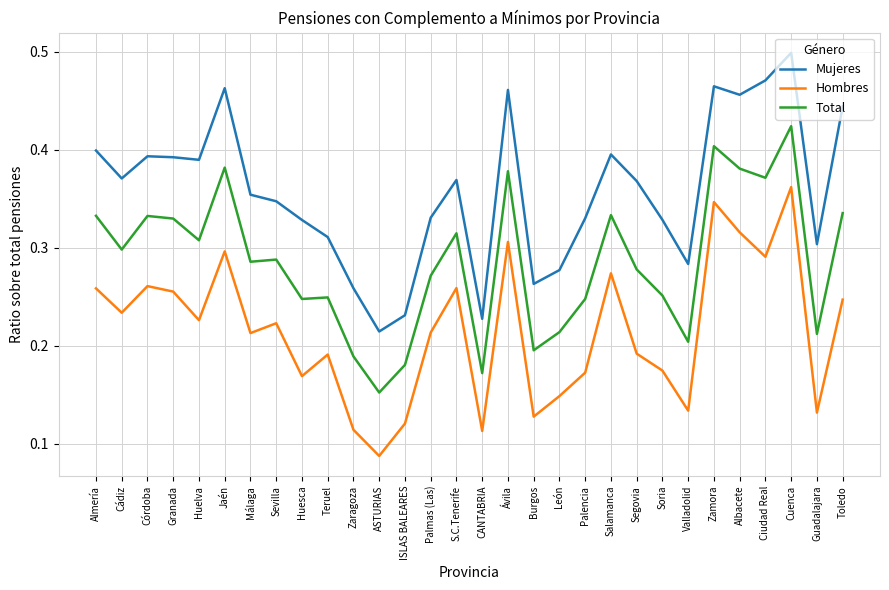

Where is Mujeres nearest to the value 0?

ASTURIAS